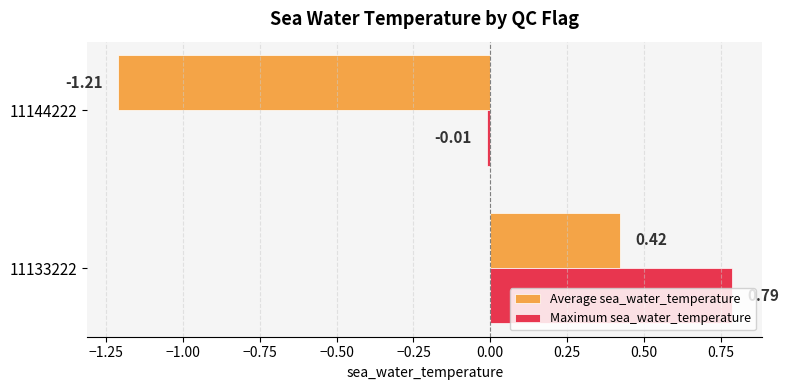

What is the difference between the maximum and minimum values in the Average sea_water_temperature series?

1.6